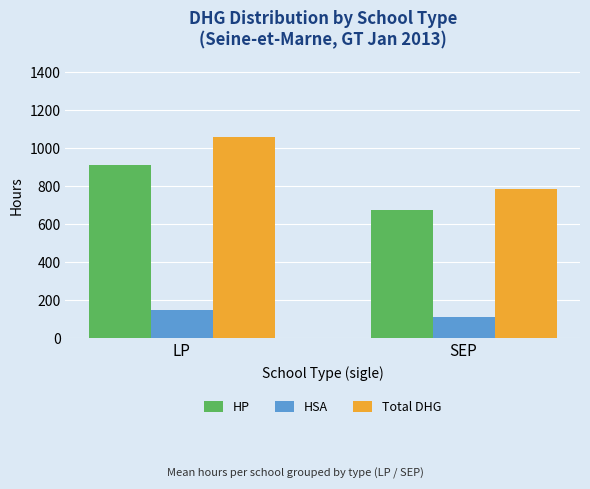

Reading left to right, transcribe all the data shown in this chart.

HP: 911.2	675.4
HSA: 148.5	112.4
Total DHG: 1059.7	787.9